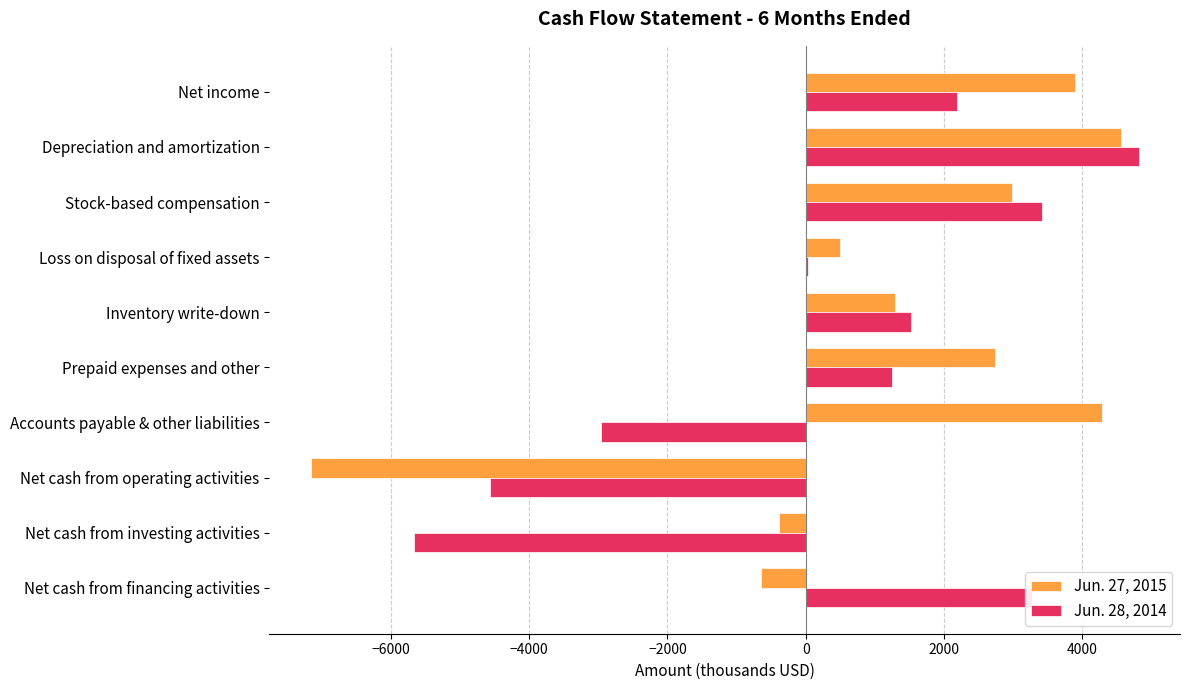

What are all the series names shown in the legend?

Jun. 27, 2015, Jun. 28, 2014